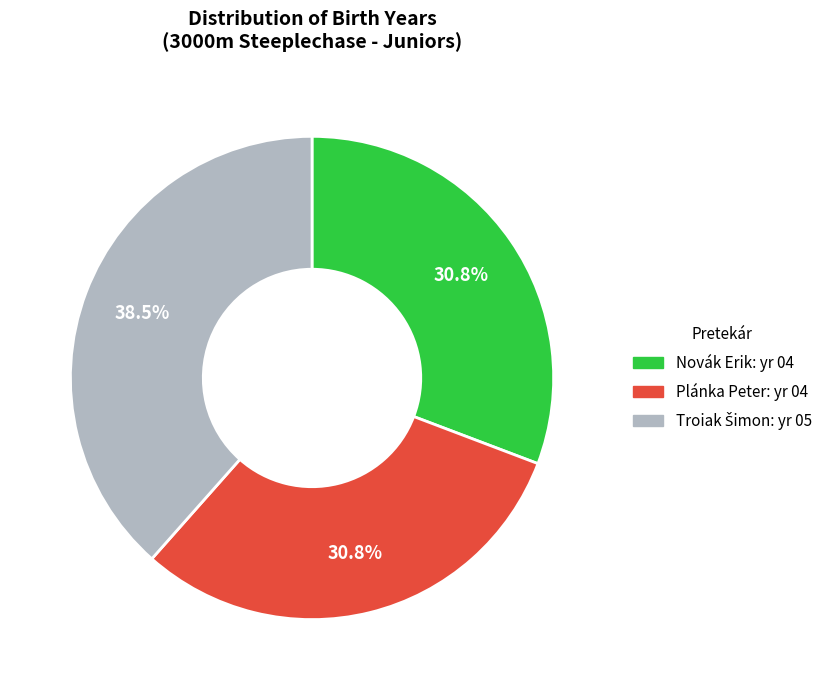

Count the number of slices in the pie.

3